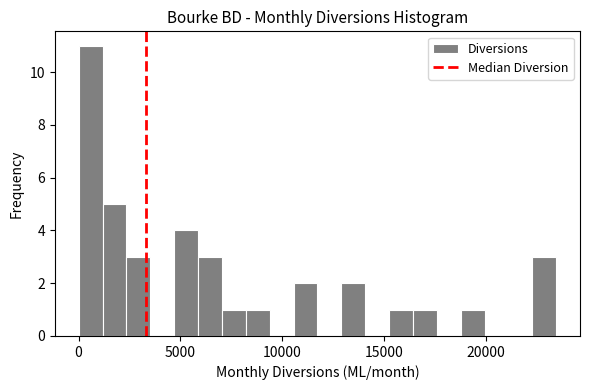

Read against the x-axis, roughly where is the centre of the tallest bar?

500